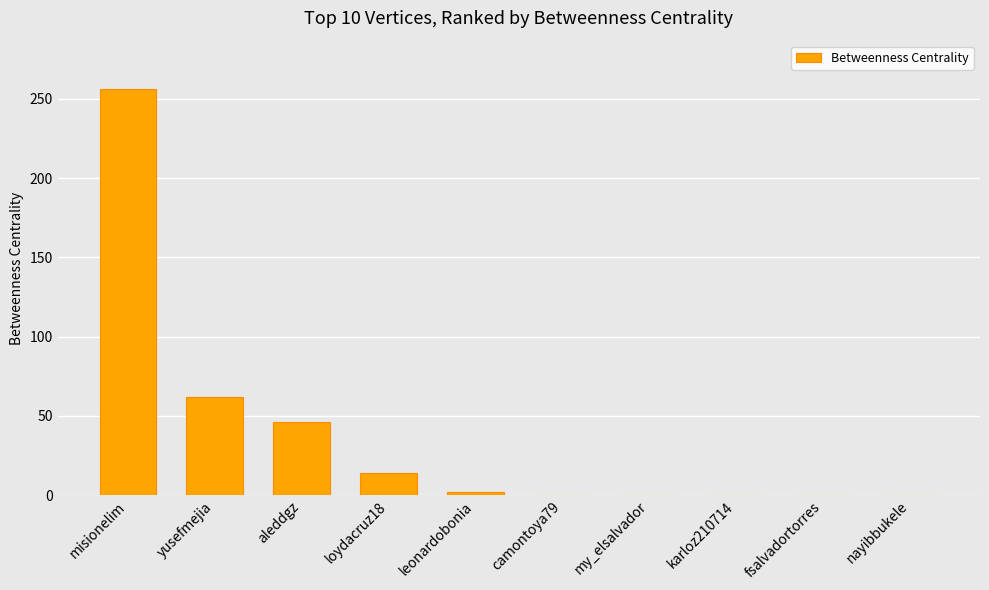

Are the bars horizontal?

No